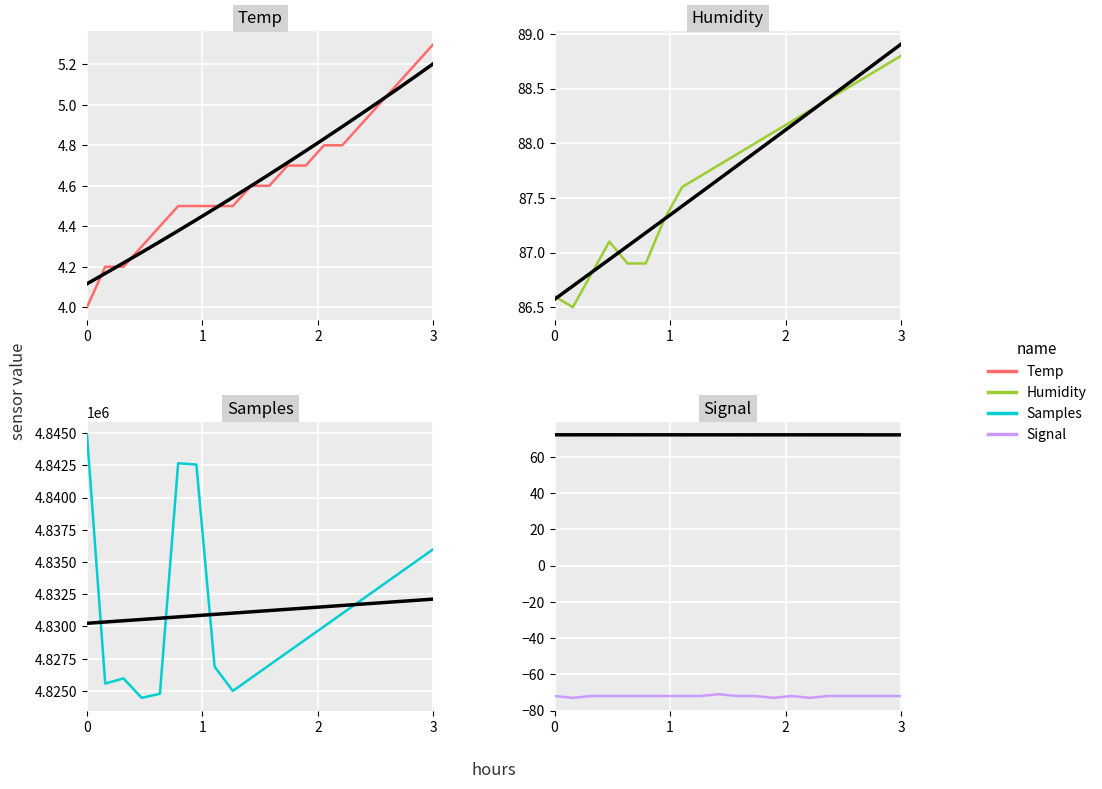

At 00:31, list the series in order from smallest to largest.

Signal, Temp, Humidity, Samples